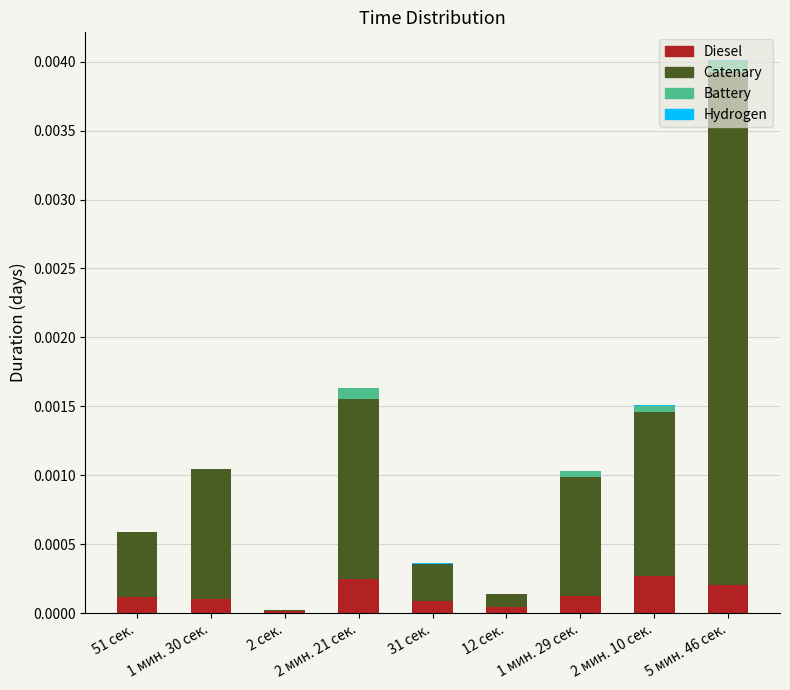

At which category is the sum across all series the highest?

5 мин. 46 сек.